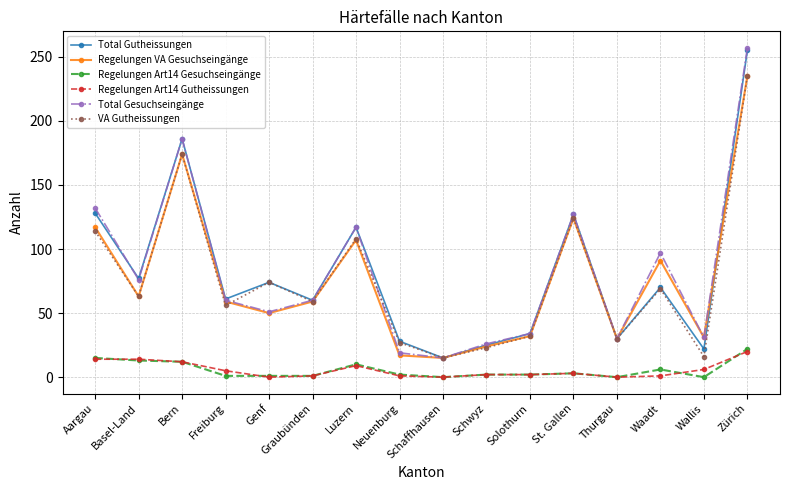

At which category is the sum across all series the highest?

Zürich